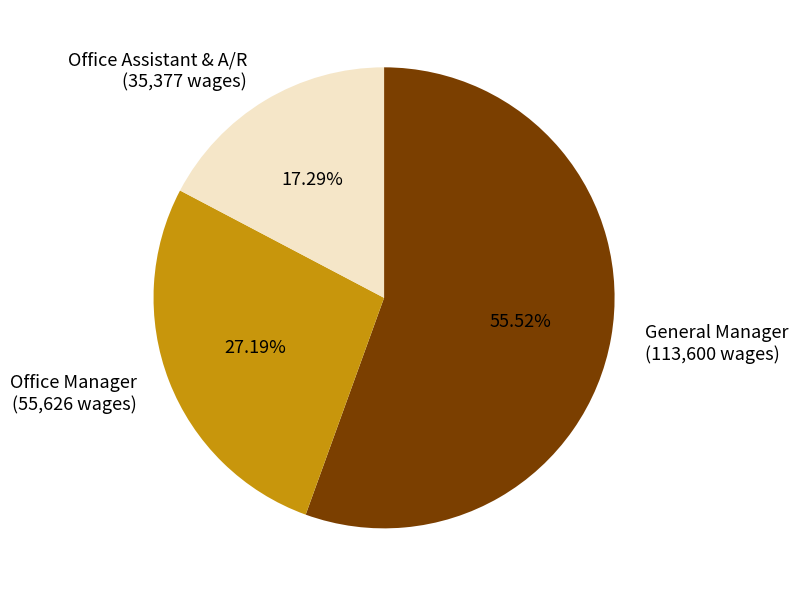

Rank the categories by value from lowest to highest.

Office Assistant & A/R, Office Manager, General Manager